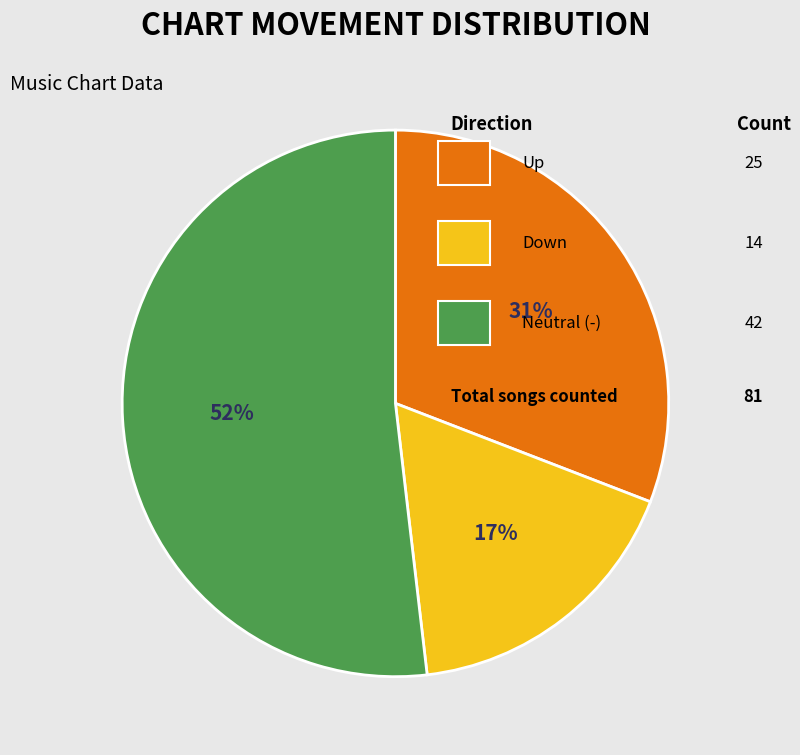

Is there a majority slice in this chart?

Yes